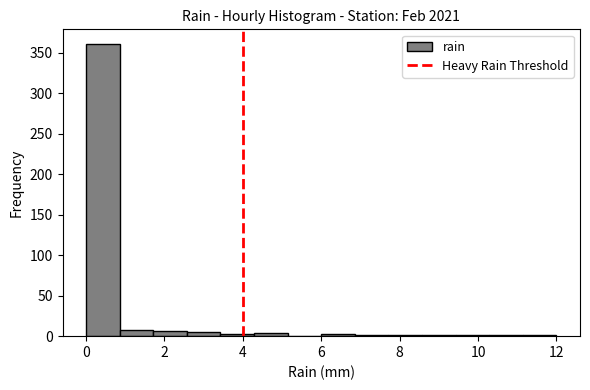

Reading left to right, list every bar in this chart as the range it spans on the x-axis followed by its height. Neither the bar edges nor the heights are printed on the chart, so give them approximately, as read against the axes.

0.0 to 0.8: 360
0.8 to 1.8: 10
1.8 to 2.6: 5
2.6 to 3.4: 5
3.4 to 4.2: under 5
4.2 to 5.2: under 5
5.2 to 6.0: 0
6.0 to 6.8: under 5
6.8 to 7.8: under 5
7.8 to 8.6: under 5
8.6 to 9.4: under 5
9.4 to 10.2: under 5
10.2 to 11.2: under 5
11.2 to 12.0: under 5